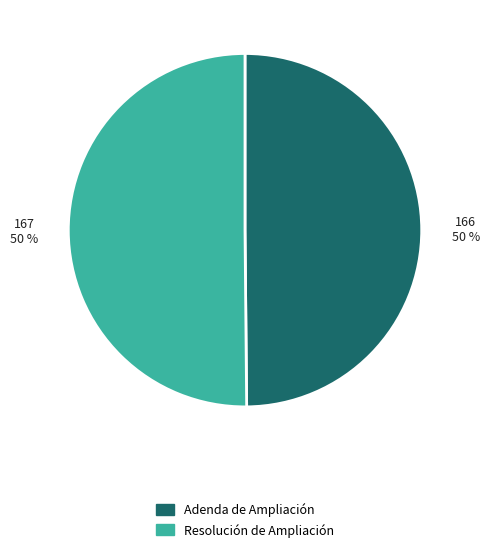

Do Adenda de Ampliación and Resolución de Ampliación together represent more than half of the pie?

Yes